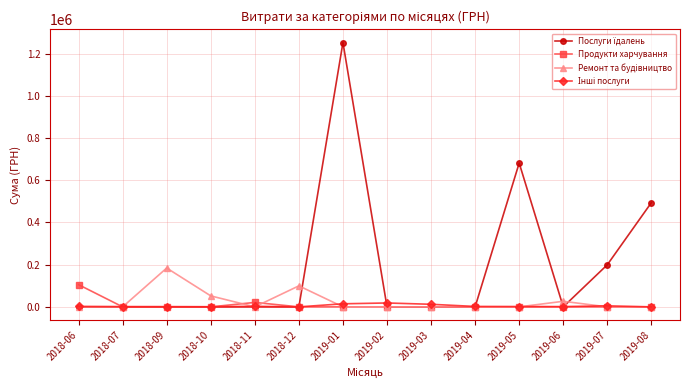

At which category is the sum across all series the highest?

2019-01